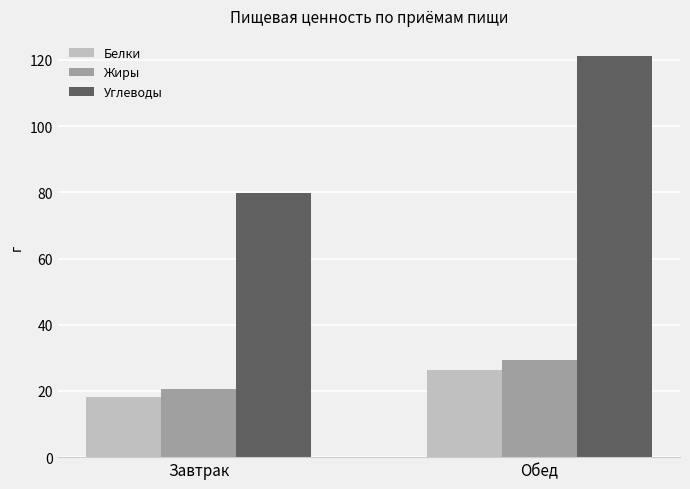

How many data points does each series have?

2